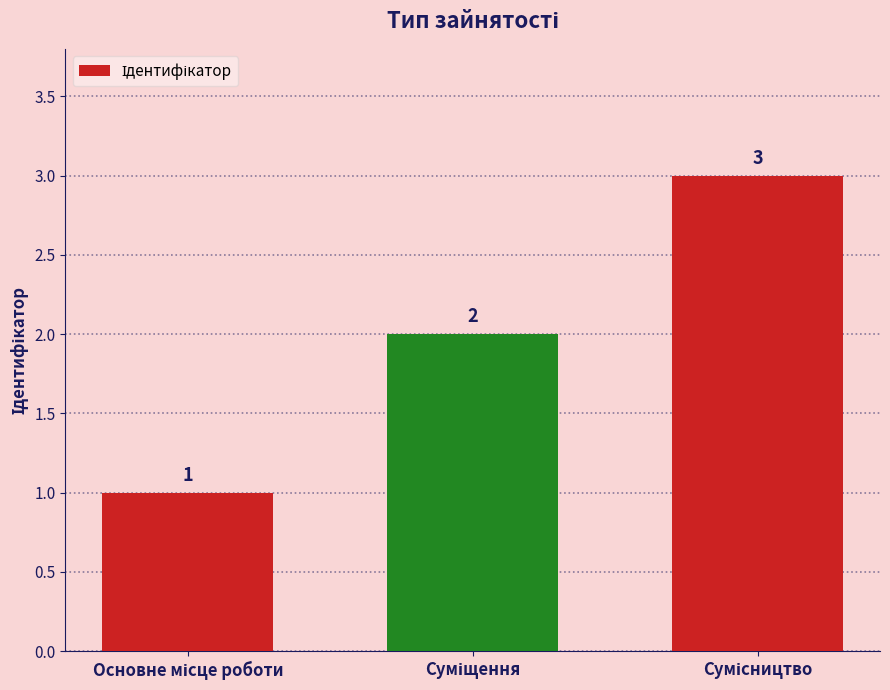

What is the sum of all values?

6